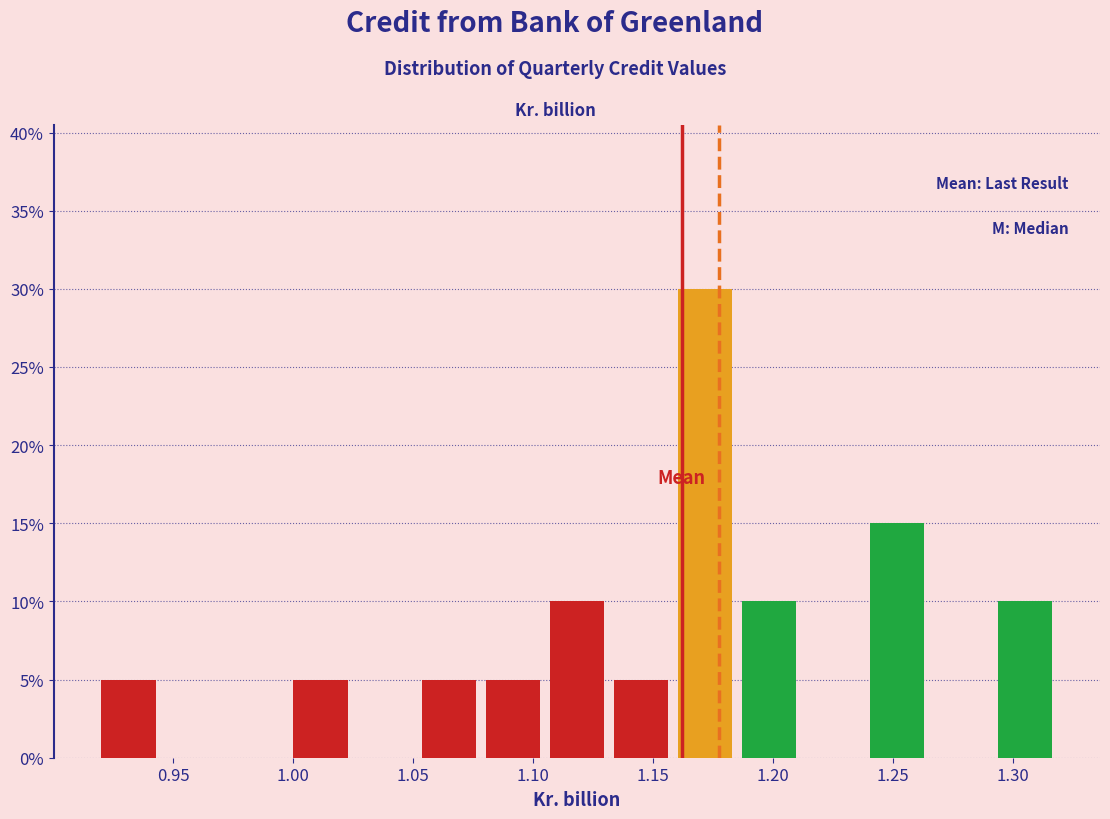

Reading left to right, list every bar in this chart as the range it spans on the x-axis followed by its height. Neither the bar edges nor the heights are printed on the chart, so give them approximately, as read against the axes.

0.920 to 0.945: 5
0.945 to 0.970: 0
0.970 to 1.000: 0
1.000 to 1.025: 5
1.025 to 1.050: 0
1.050 to 1.080: 5
1.080 to 1.105: 5
1.105 to 1.130: 10
1.130 to 1.160: 5
1.160 to 1.185: 30
1.185 to 1.210: 10
1.210 to 1.240: 0
1.240 to 1.265: 15
1.265 to 1.290: 0
1.290 to 1.320: 10